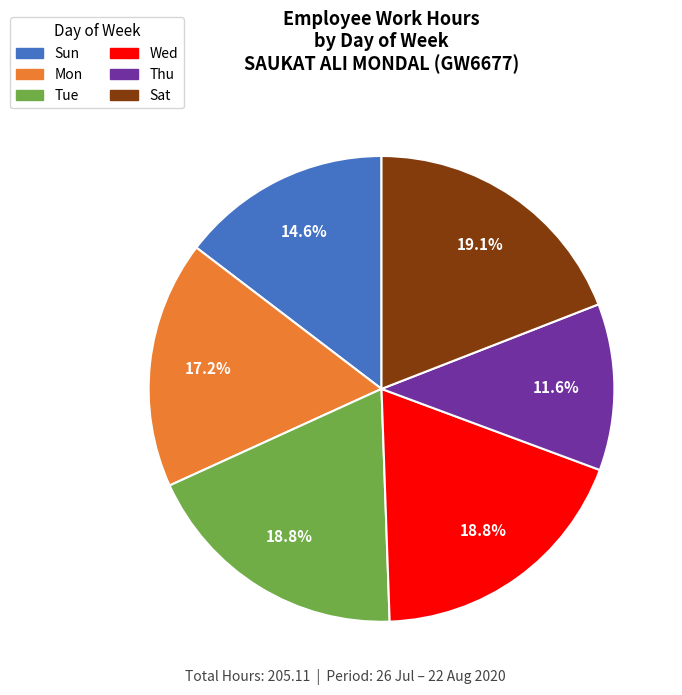

To the nearest percent, what is the average slice percentage?

17%